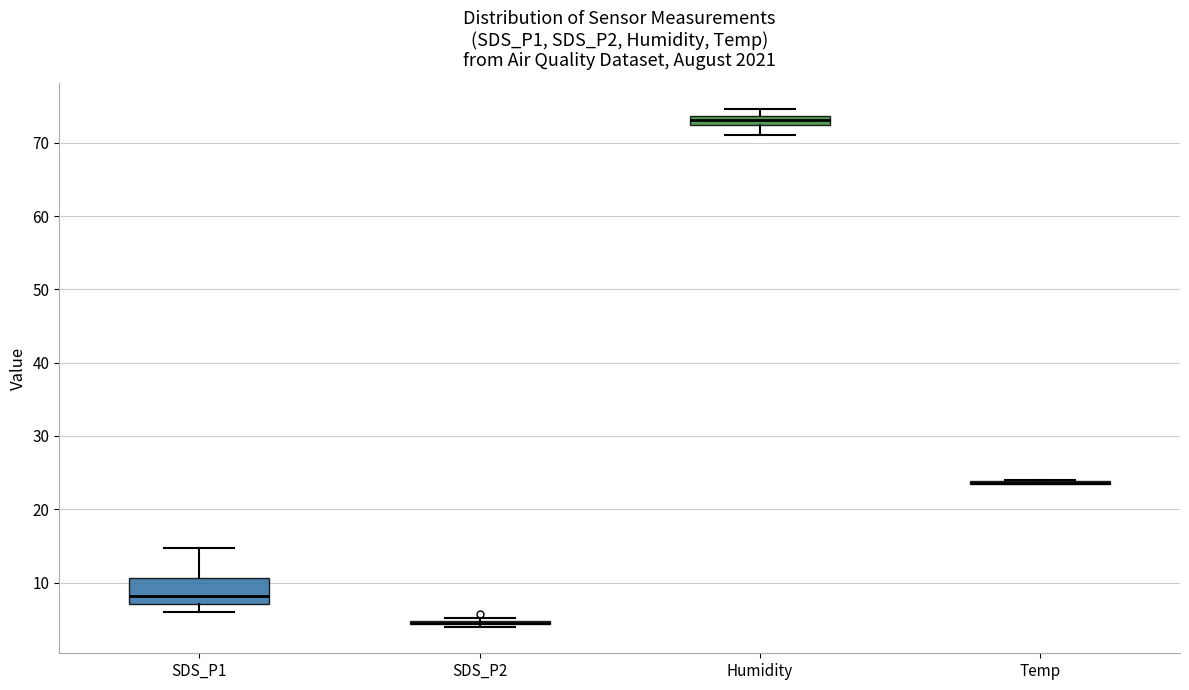

Comparing the boxes themselves (not the whiskers), which one is the tallest?

SDS_P1